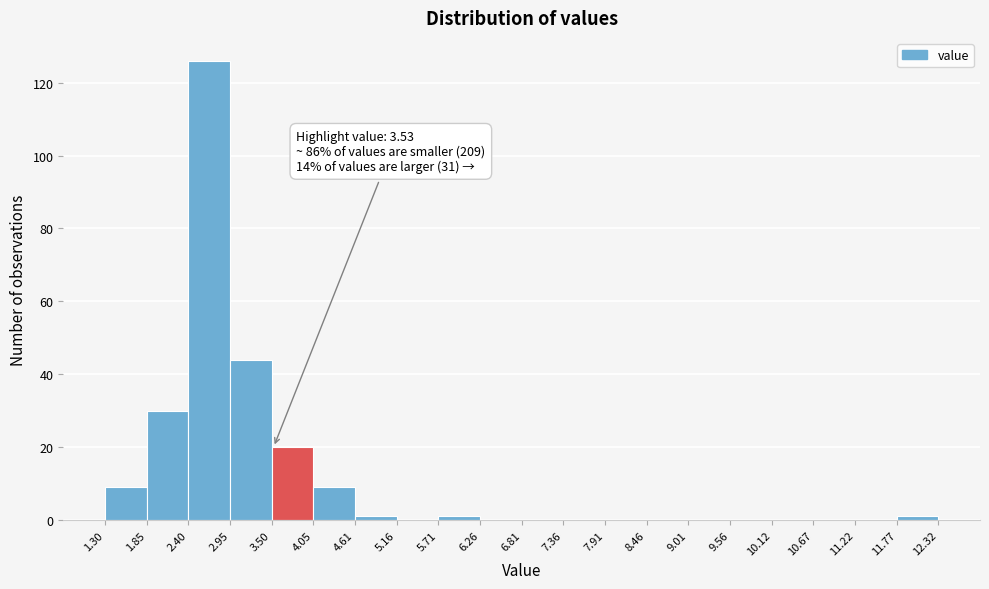

Which range on the x-axis has the tallest bar?

2.40 to 2.95